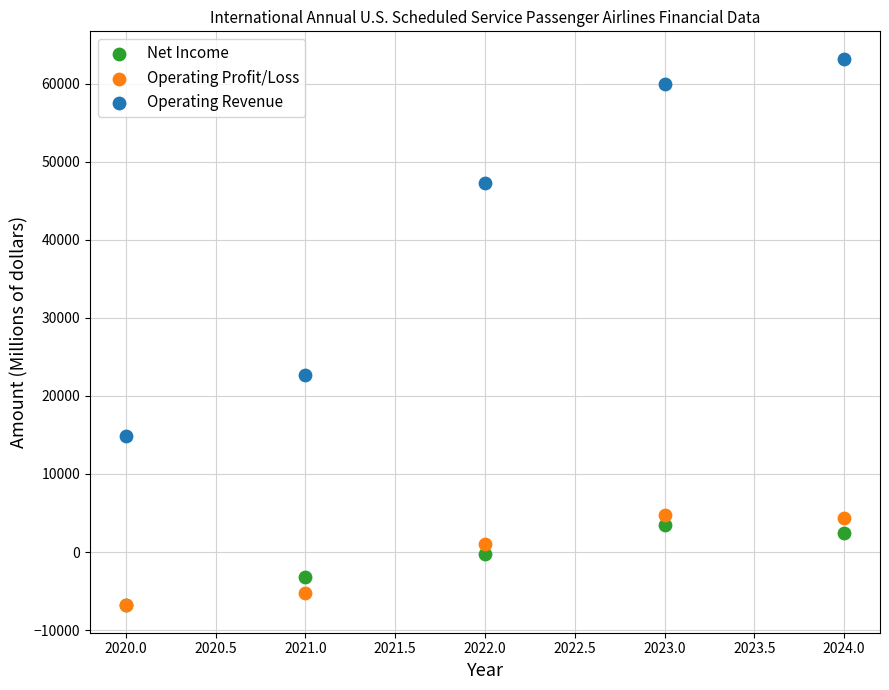

Across all series, what Y value is closest to 28179?

22668.6